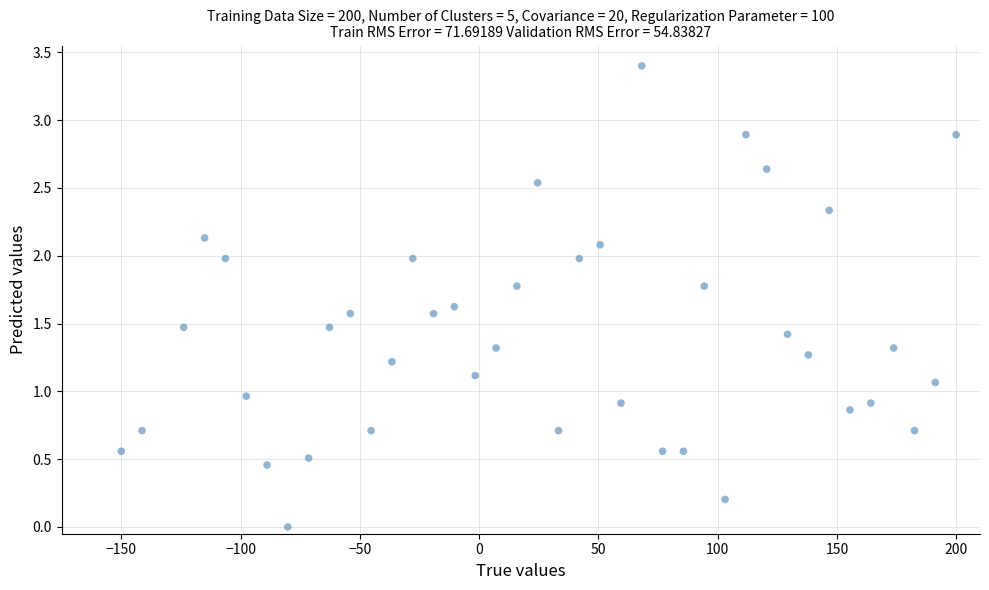

What is the range of Y values (max minus min)?

3.4